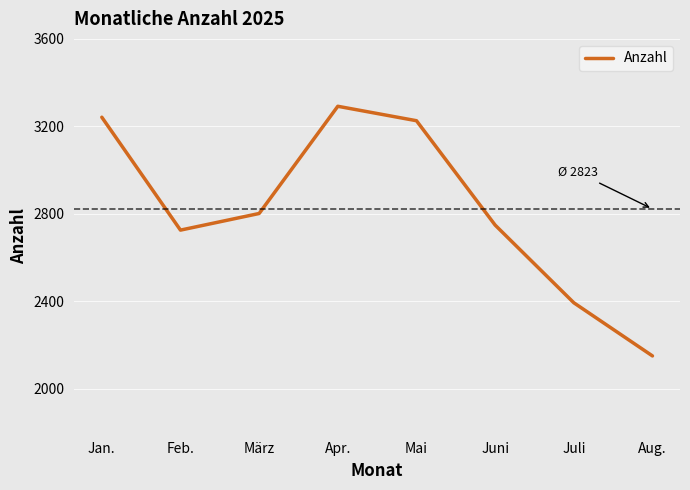

What is the sum of the values at Juli and Aug.?

4545